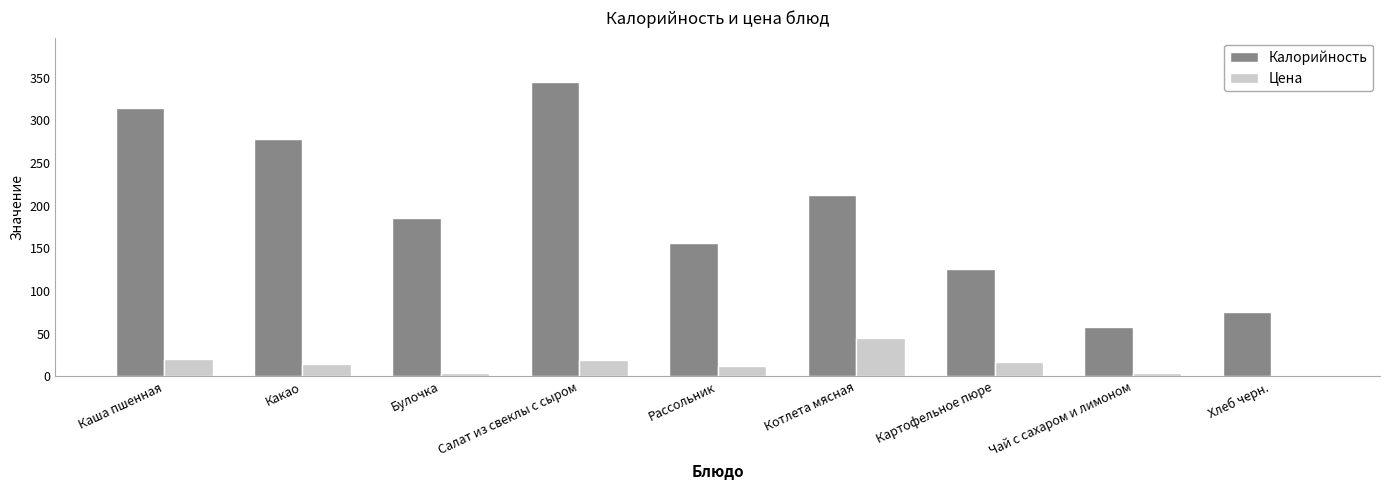

List the series in order of their peak value, lowest first.

Цена, Калорийность